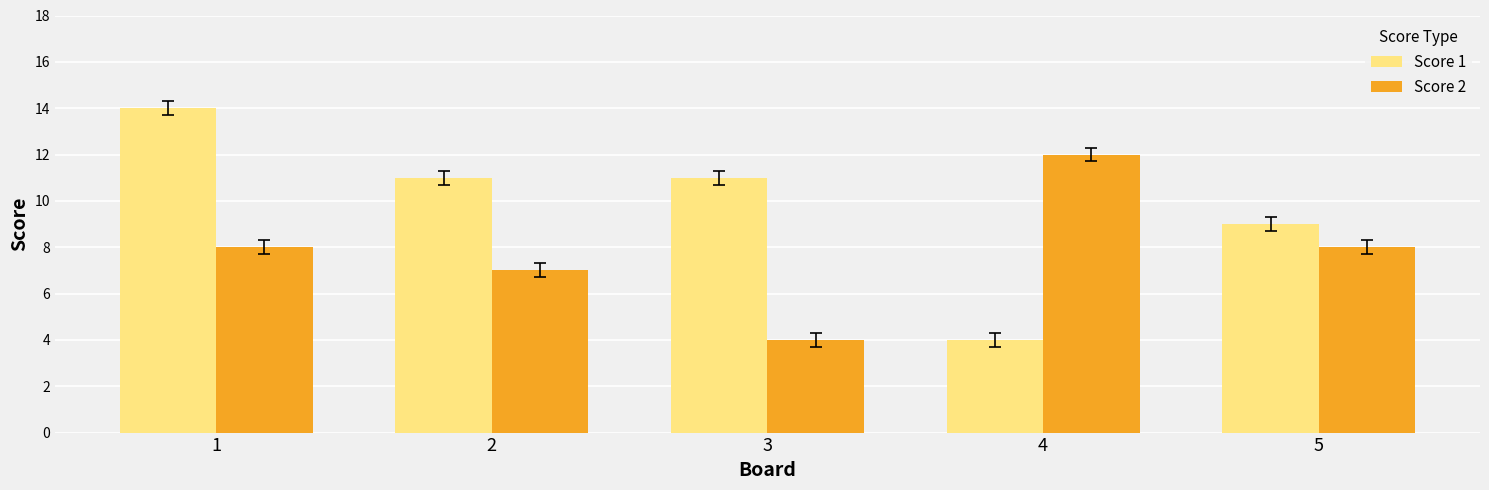

At which label does Score 2 reach its minimum?

3